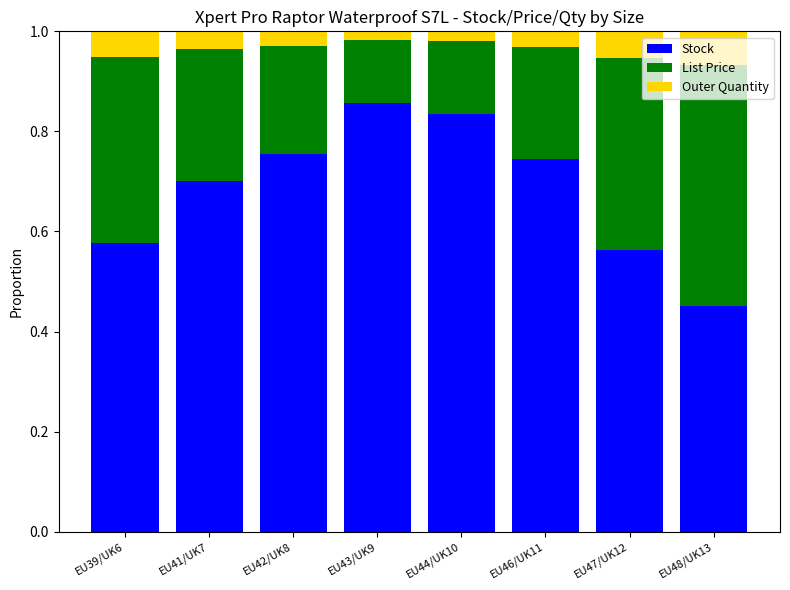

The value of Stock at EU47/UK12 is 1.0. True or false?

False